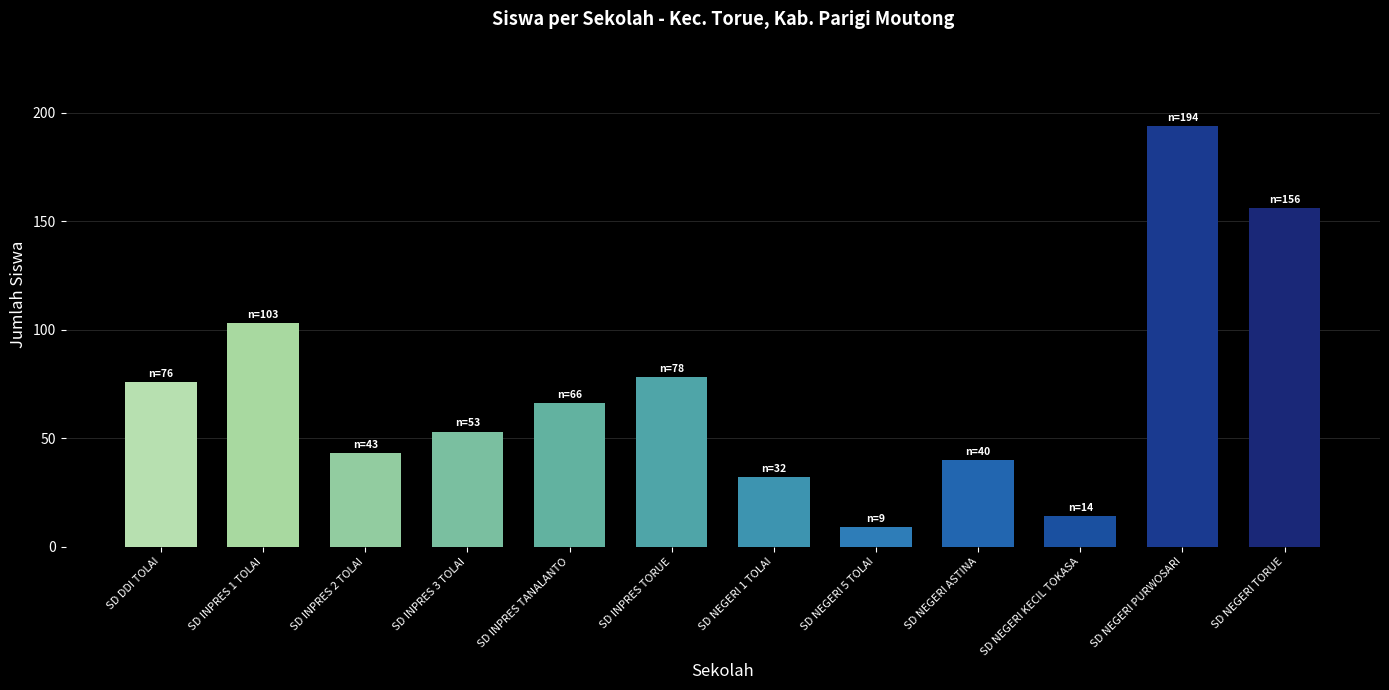

What is the label of the 6th bar from the left?

SD INPRES TORUE